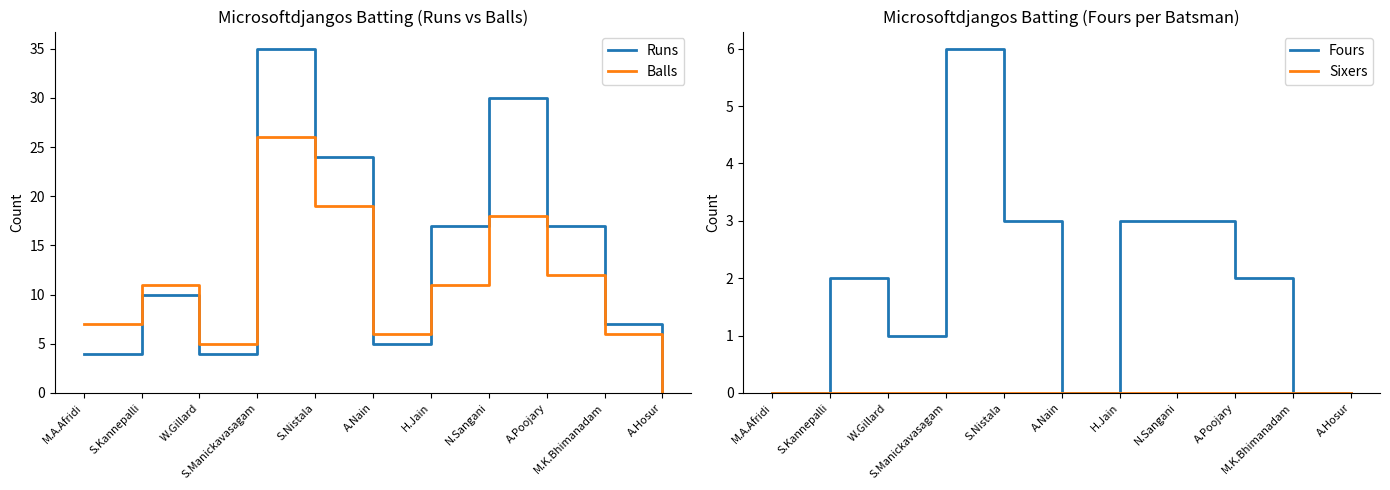

True or false: Balls and Fours cross at least once.

False